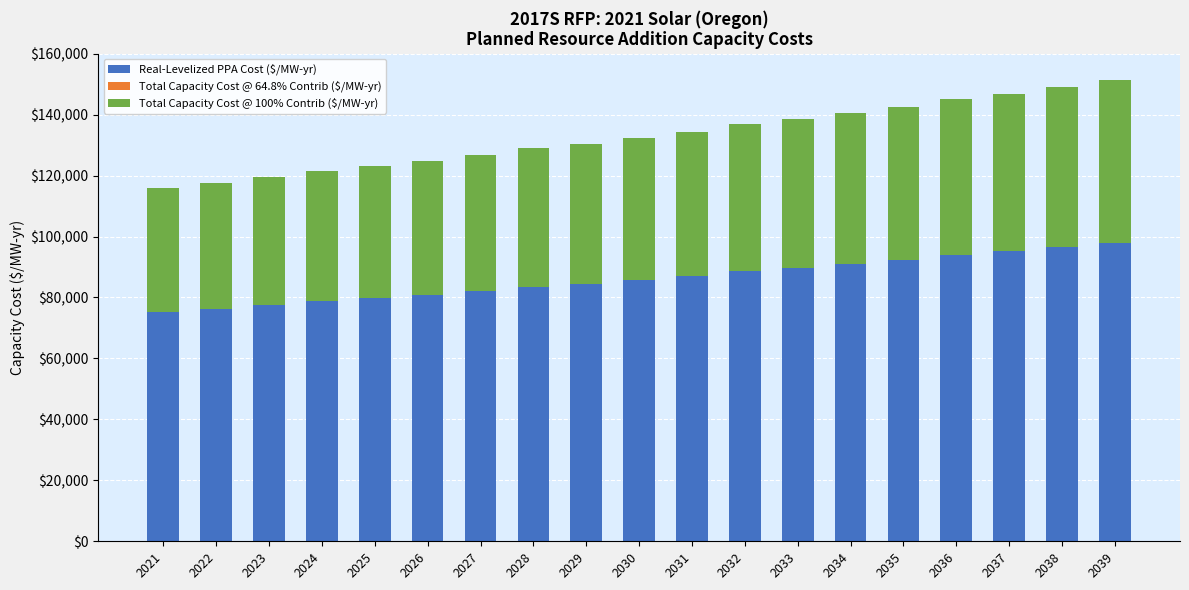

At which label does Real-Levelized PPA Cost ($/MW-yr) first exceed 85804?

2030